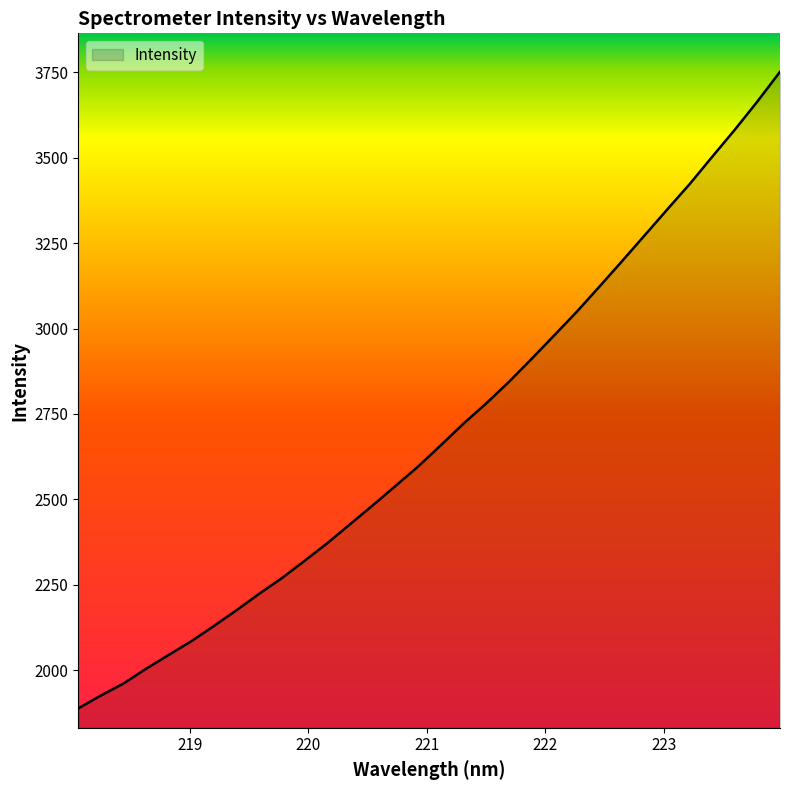

What is the difference between the maximum and minimum values?

1863.4